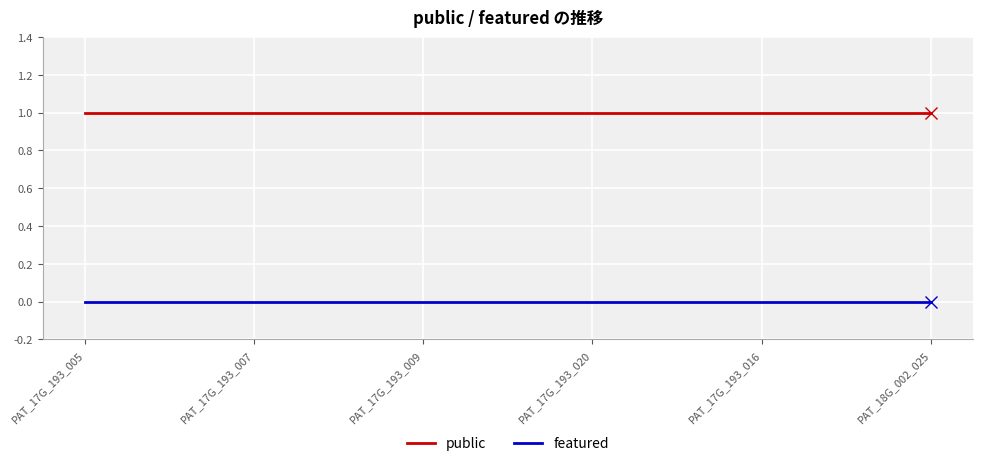

True or false: featured and public intersect in this chart.

False